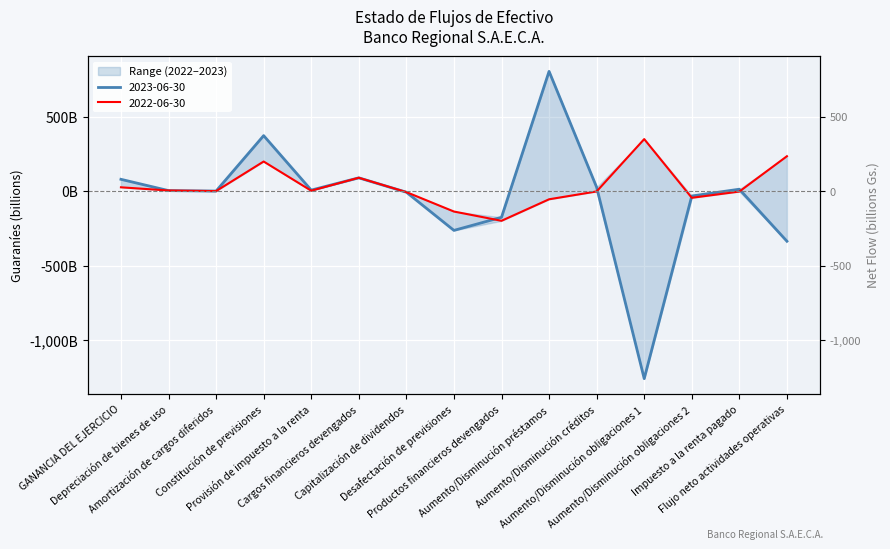

What is the sum of all 2022-06-30 values?

458.9